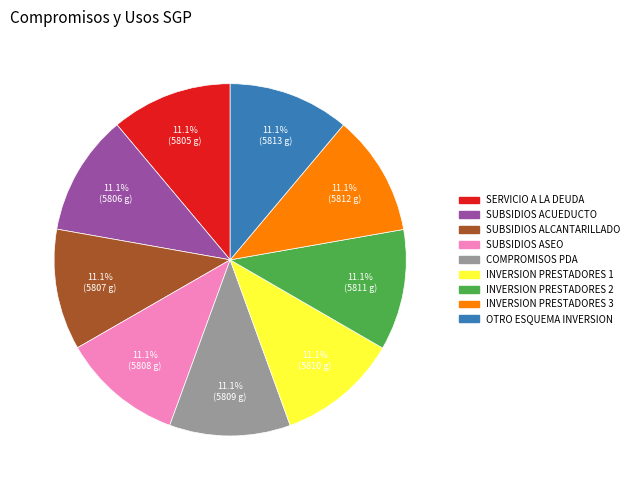

Is there any slice that represents more than half of the pie?

No